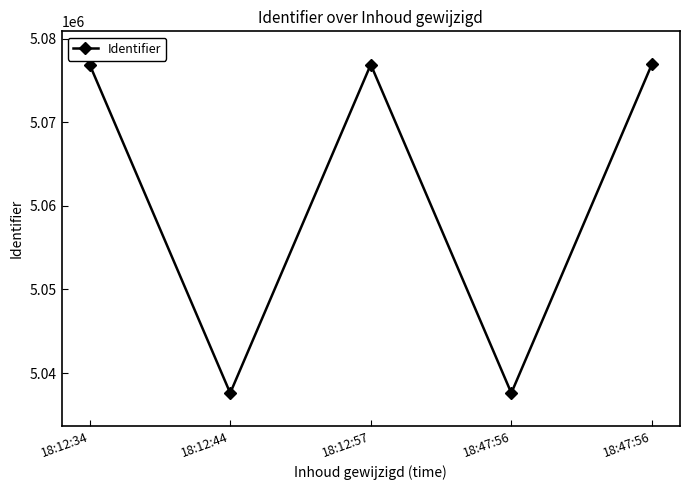

How many lines are shown in the chart?

1